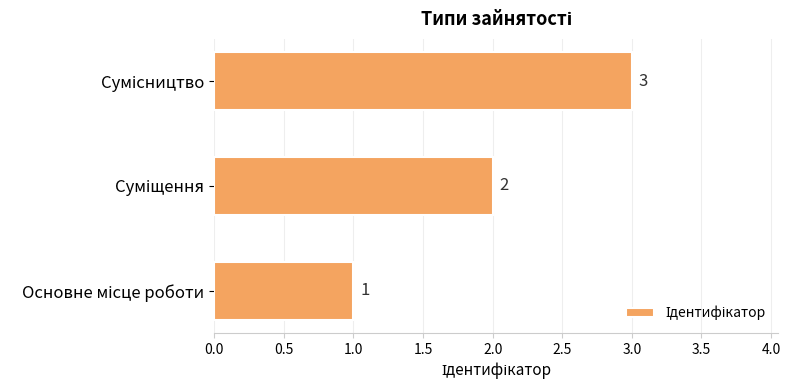

How many values are between 1 and 3?

3